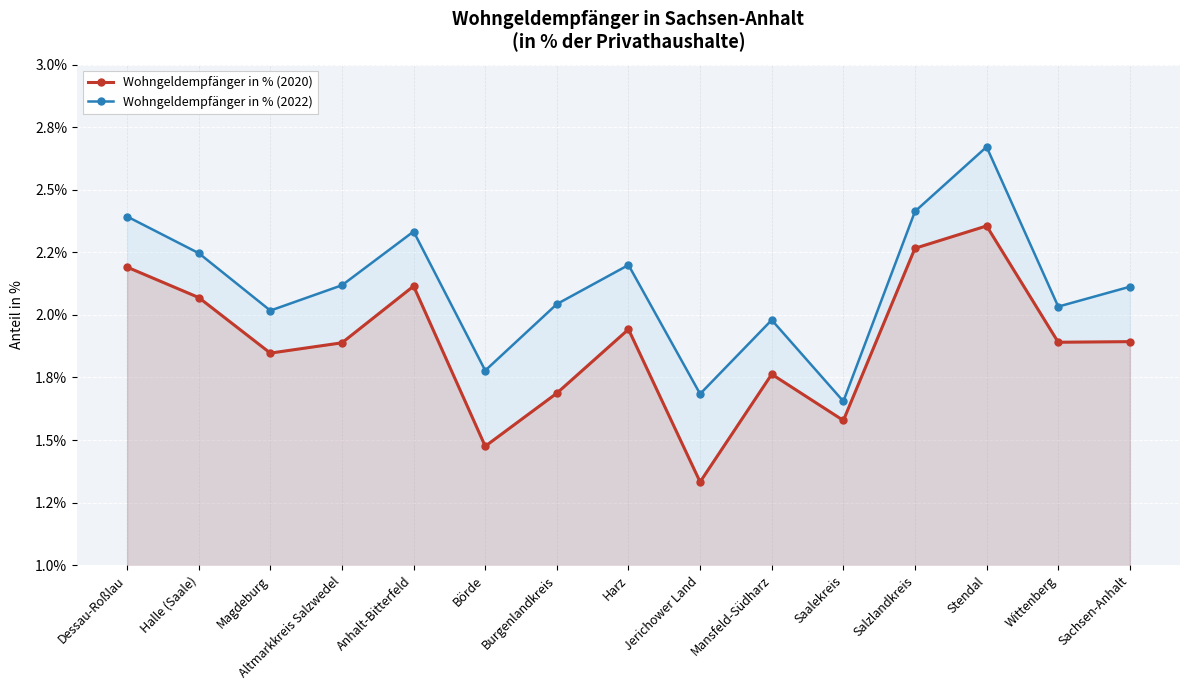

True or false: Wohngeldempfänger in % (2020) and Wohngeldempfänger in % (2022) cross at least once.

False